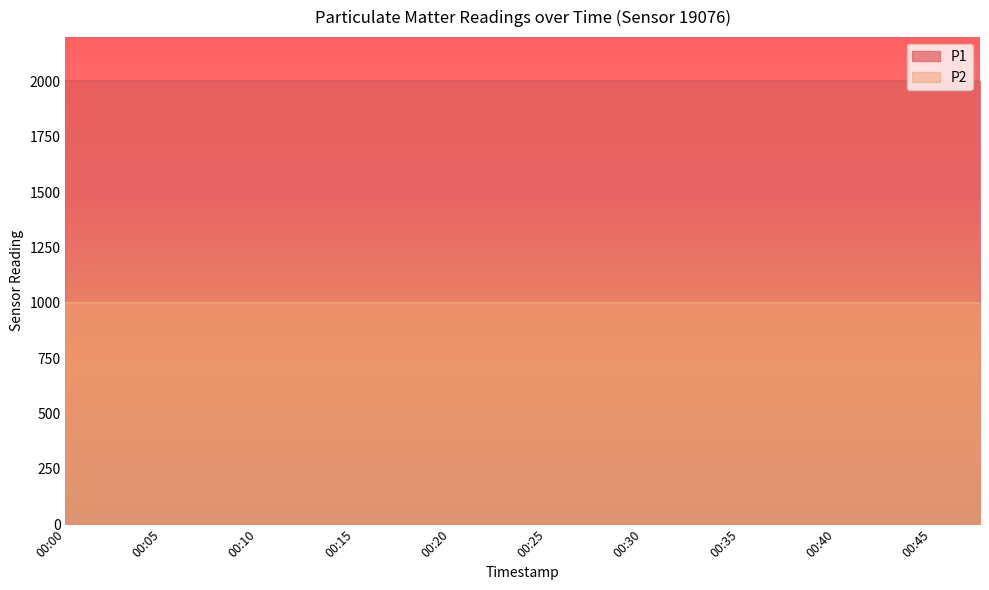

What is the smallest value displayed?

999.9